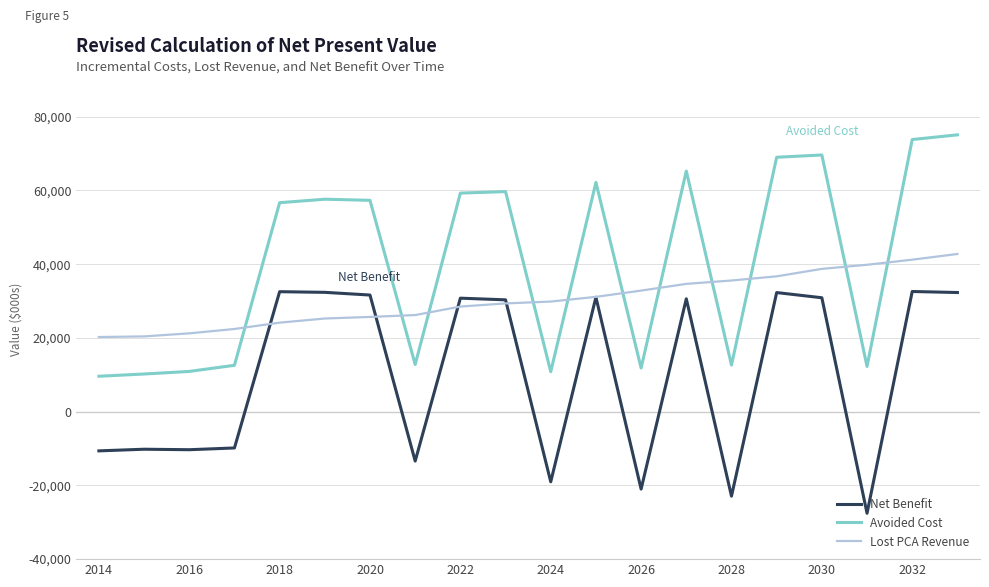

Rank the series by their maximum value, from highest to lowest.

Avoided Cost, Lost PCA Revenue, Net Benefit